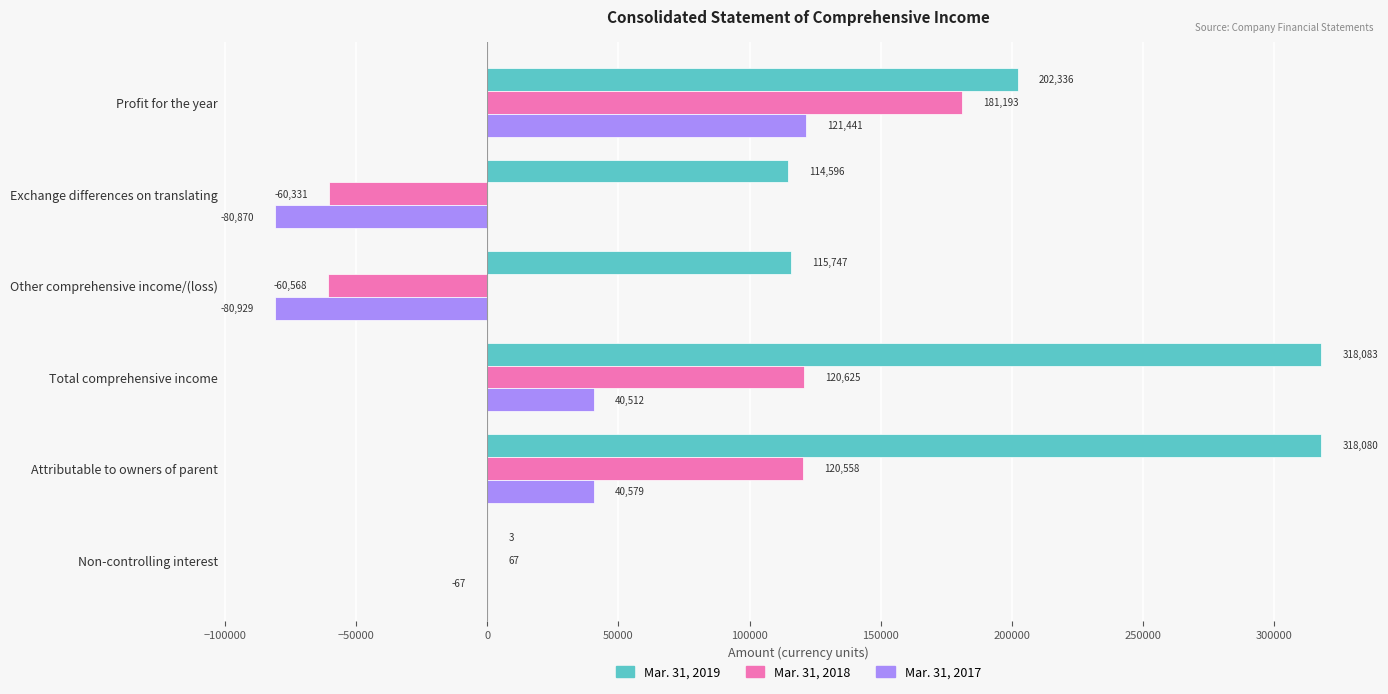

Which series has the largest total across all categories?

Mar. 31, 2019